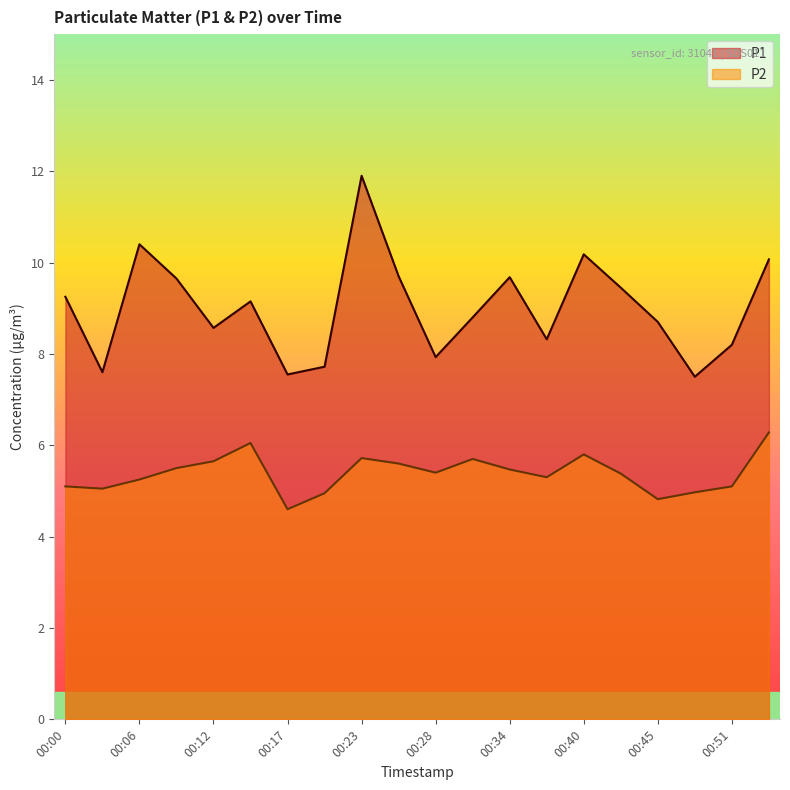

At which label does P2 reach its minimum?

00:17